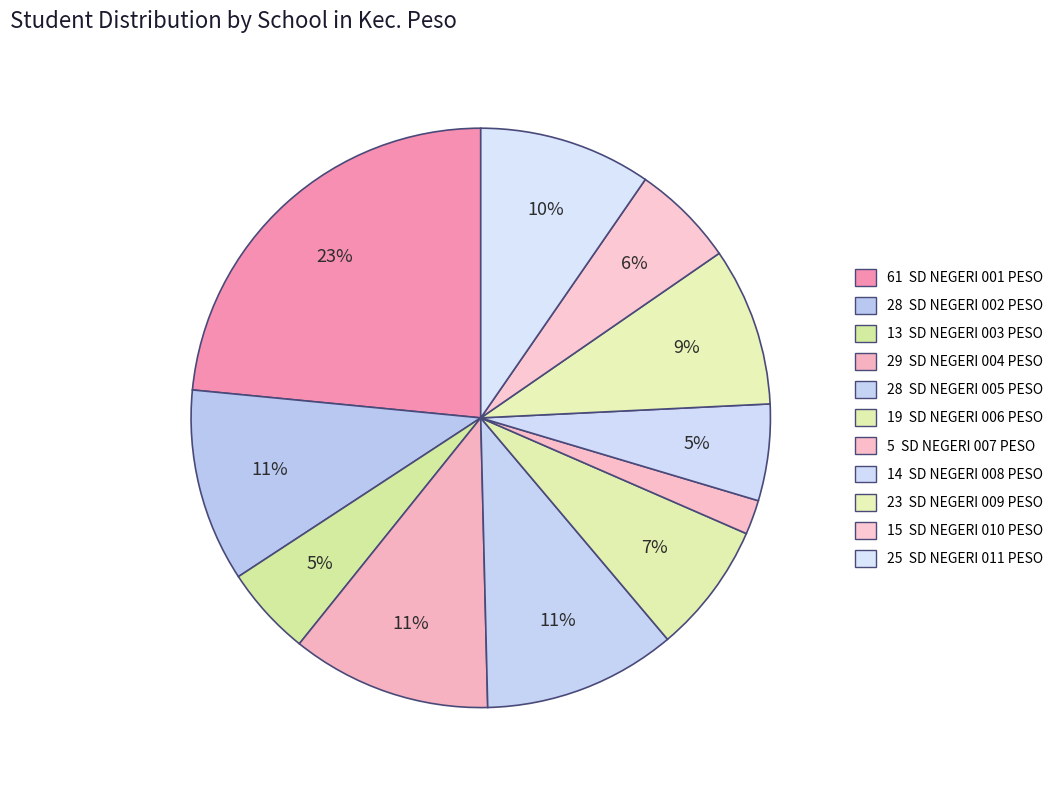

Which category has the biggest portion of the pie?

SD NEGERI 001 PESO